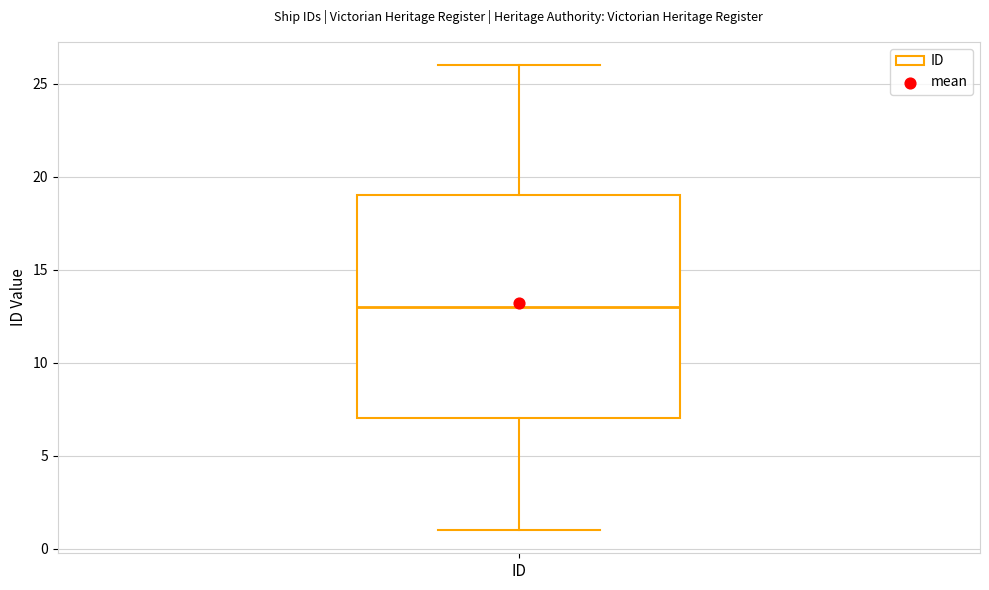

Where is the upper edge of the box for ID on the y-axis? The values are not printed on the chart, so give them approximately, as read against the axis.

19